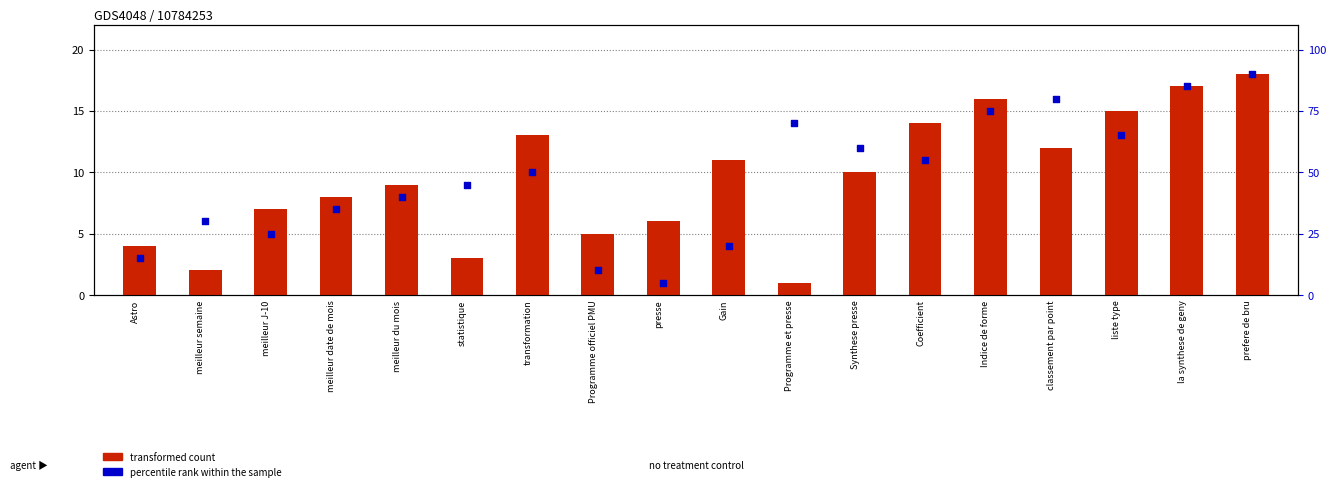

Which series has the largest Y range (max minus min)?

percentile rank within the sample